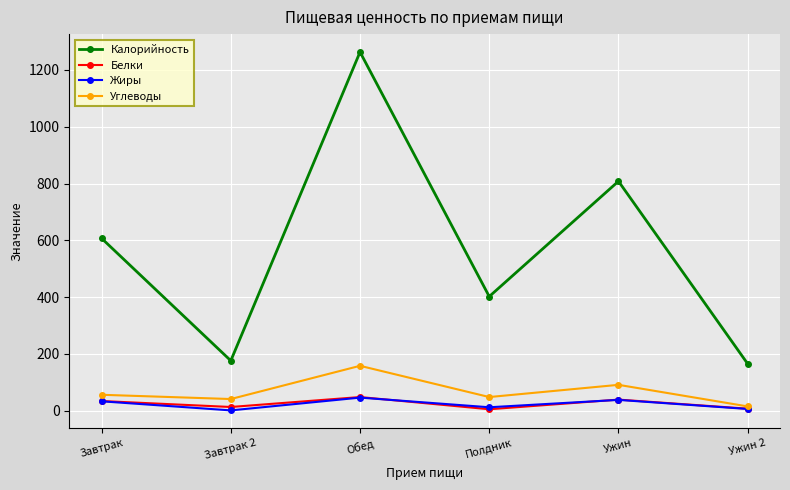

Which series has the largest total across all categories?

Калорийность